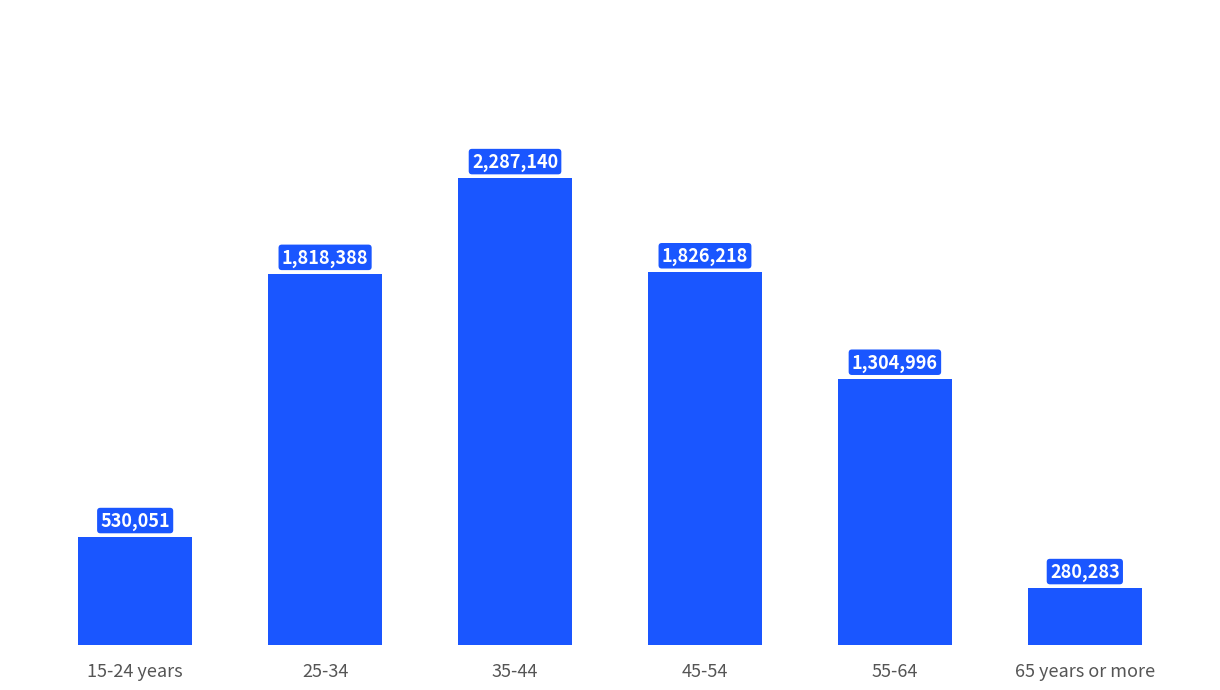

How many data points does each series have?

6